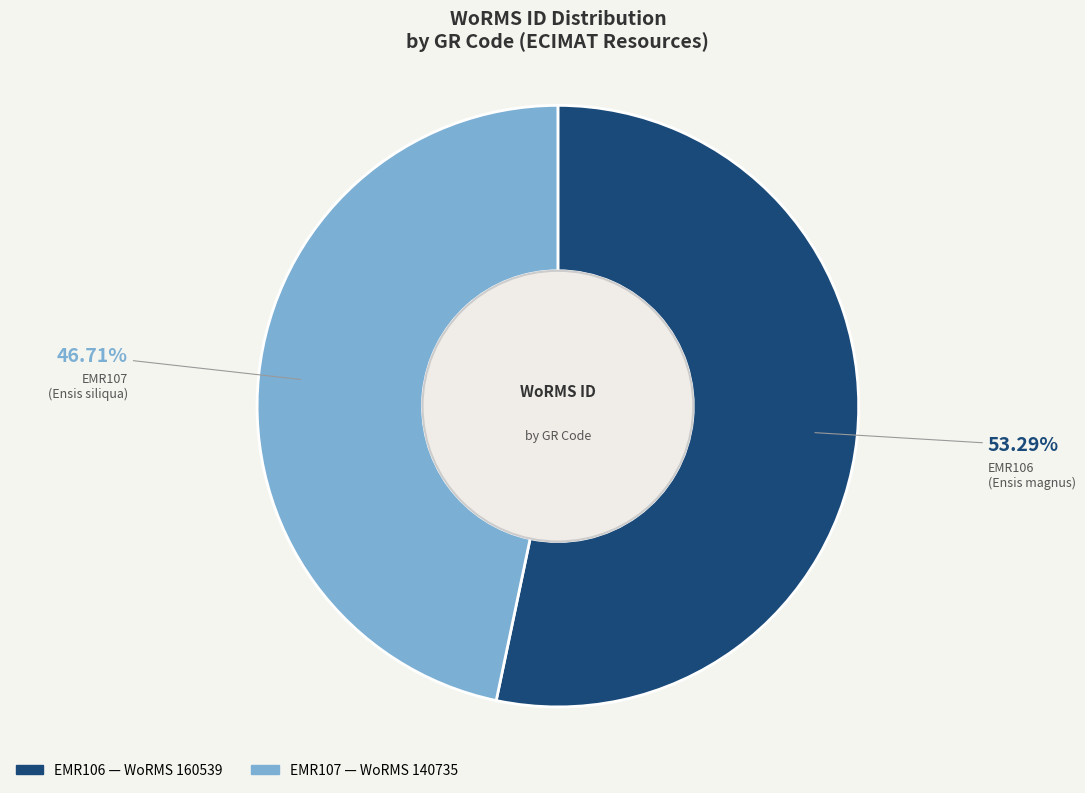

The EMR107 slice represents 47% of the pie. True or false?

True